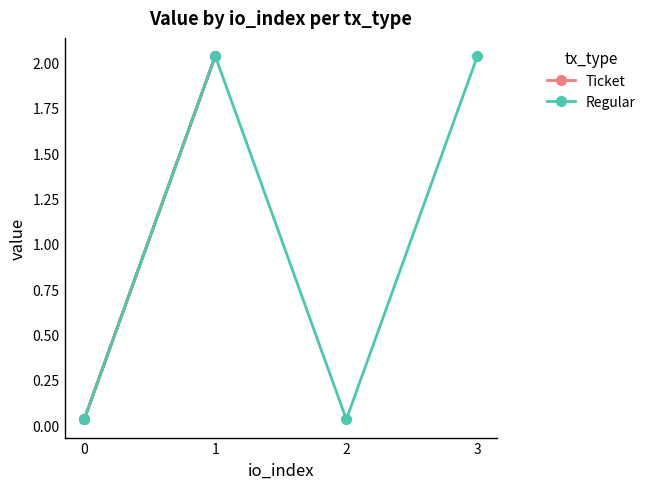

Does the chart have visible grid lines?

No